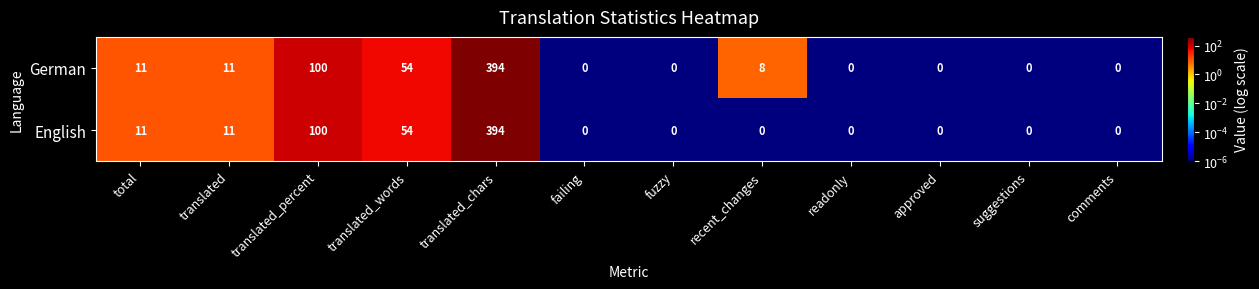

Reading right to left, list all the values displayed in this chart.

German: comments=0	suggestions=0	approved=0	readonly=0	recent_changes=8	fuzzy=0	failing=0	translated_chars=394	translated_words=54	translated_percent=100	translated=11	total=11
English: comments=0	suggestions=0	approved=0	readonly=0	recent_changes=0	fuzzy=0	failing=0	translated_chars=394	translated_words=54	translated_percent=100	translated=11	total=11